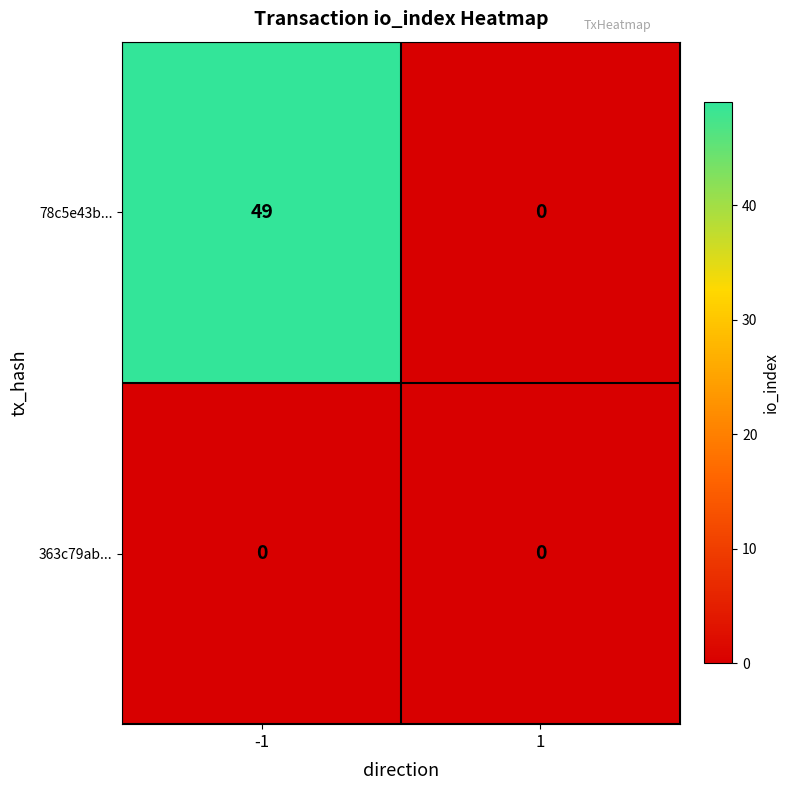

List the series in order of their peak value, highest first.

78c5e43b..., 363c79ab...